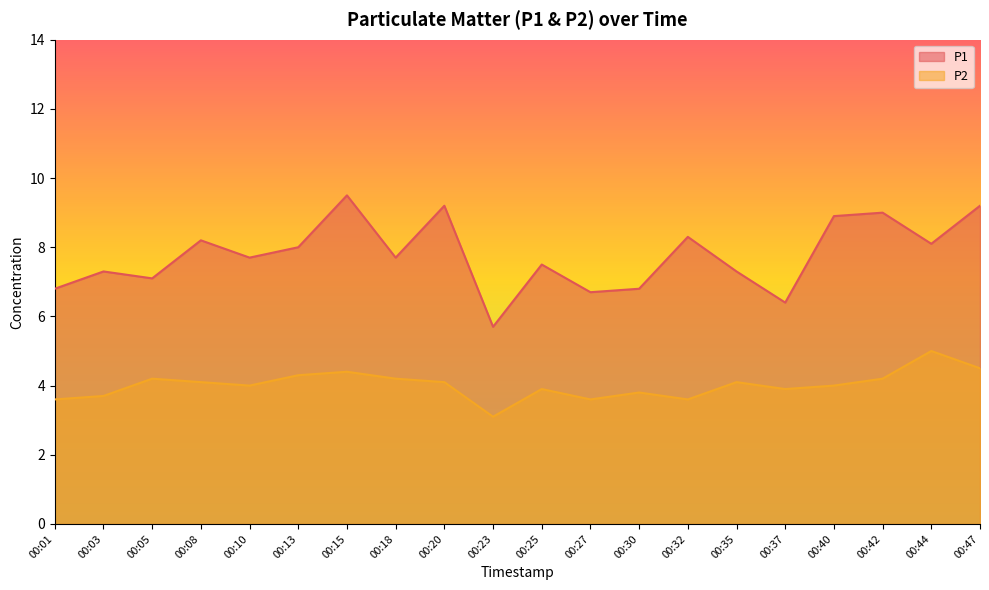

In P1, how many points are lower than both neighbors (excluding endpoints)?

7